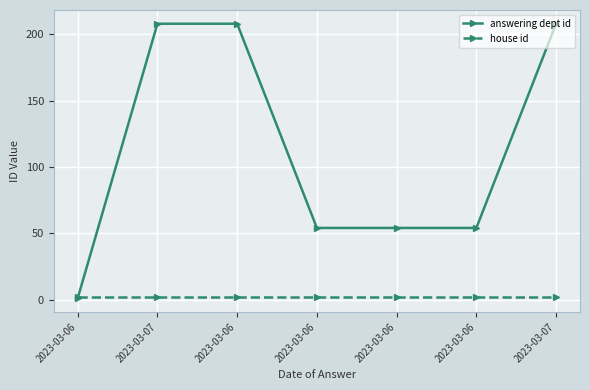

Rank the categories by house id value from highest to lowest.

2023-03-06, 2023-03-07, 2023-03-06, 2023-03-06, 2023-03-06, 2023-03-06, 2023-03-07